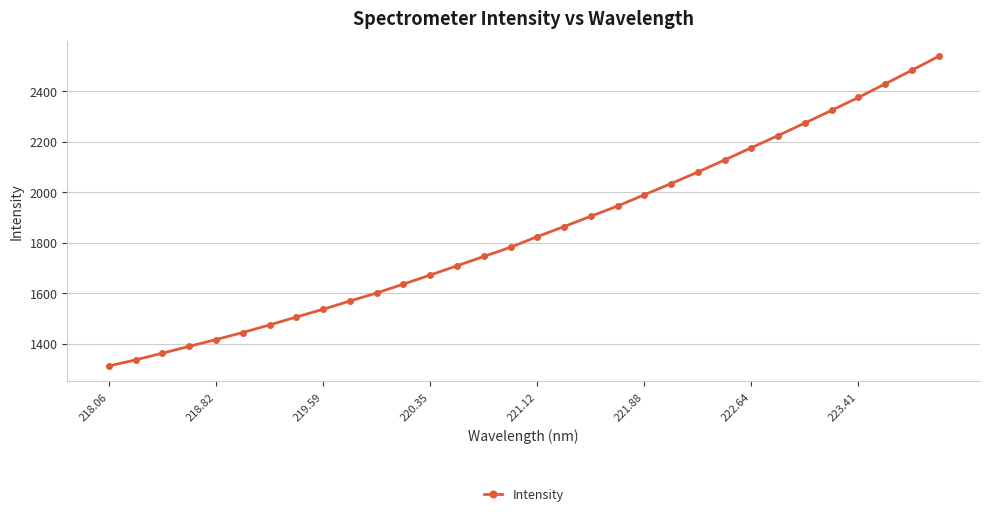

What is the difference between the maximum and minimum values?

1225.0